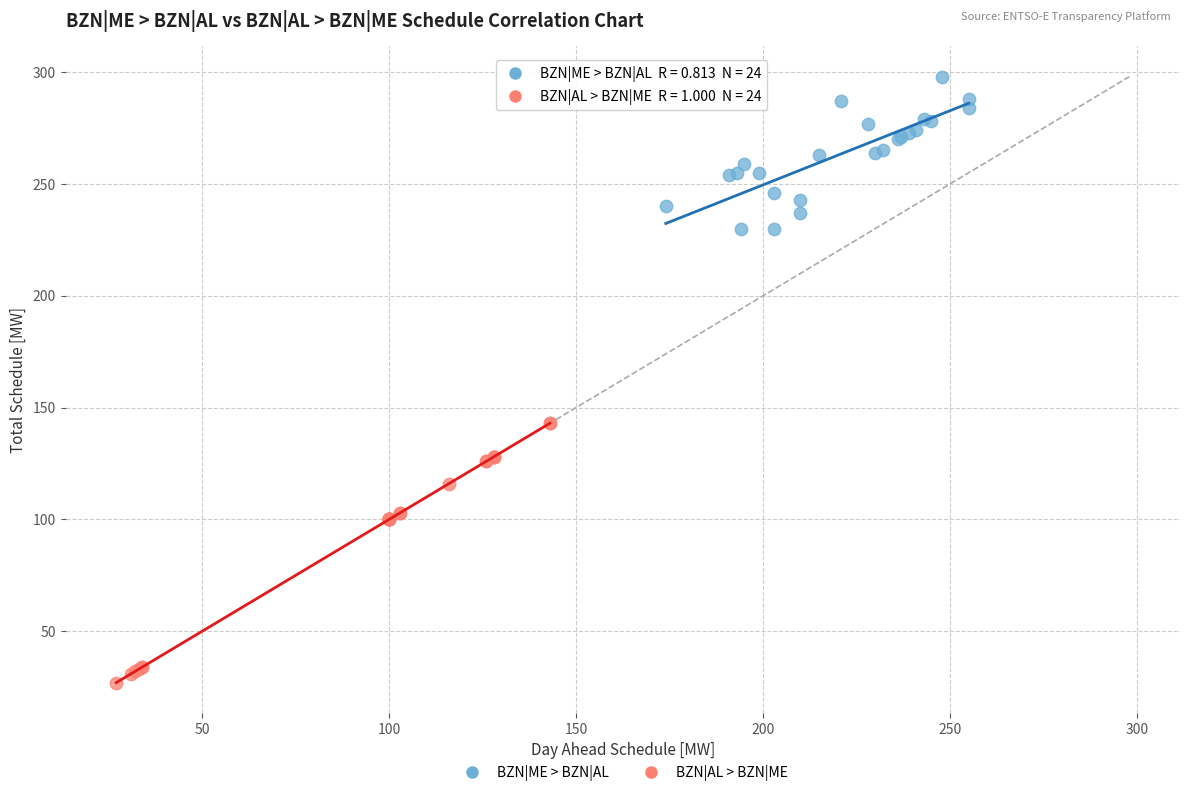

What are all the series names shown in the legend?

BZN|ME > BZN|AL, BZN|AL > BZN|ME